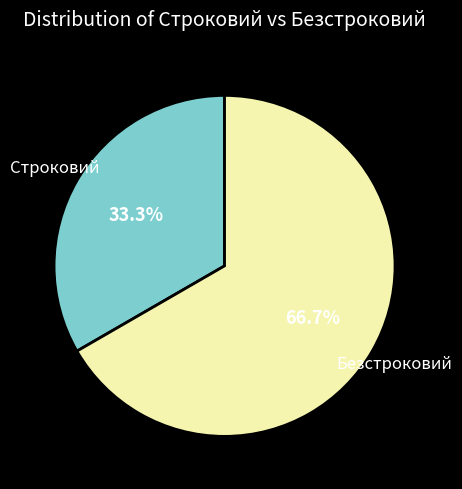

How many segments does this pie chart have?

2